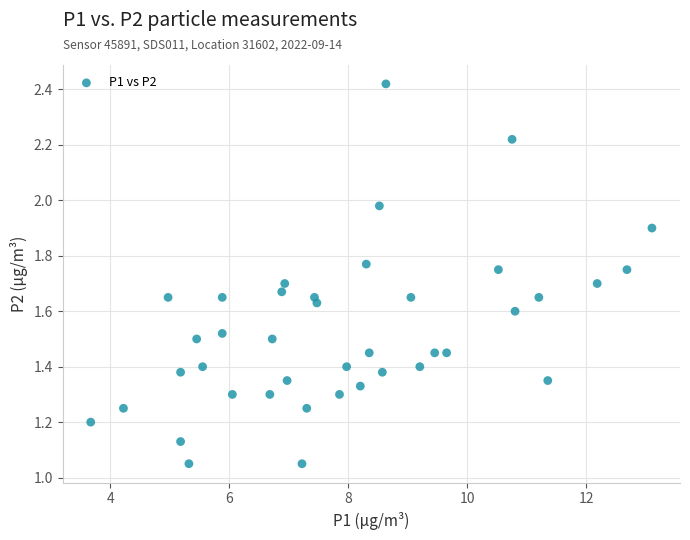

What is the range of X values (max minus min)?

9.4